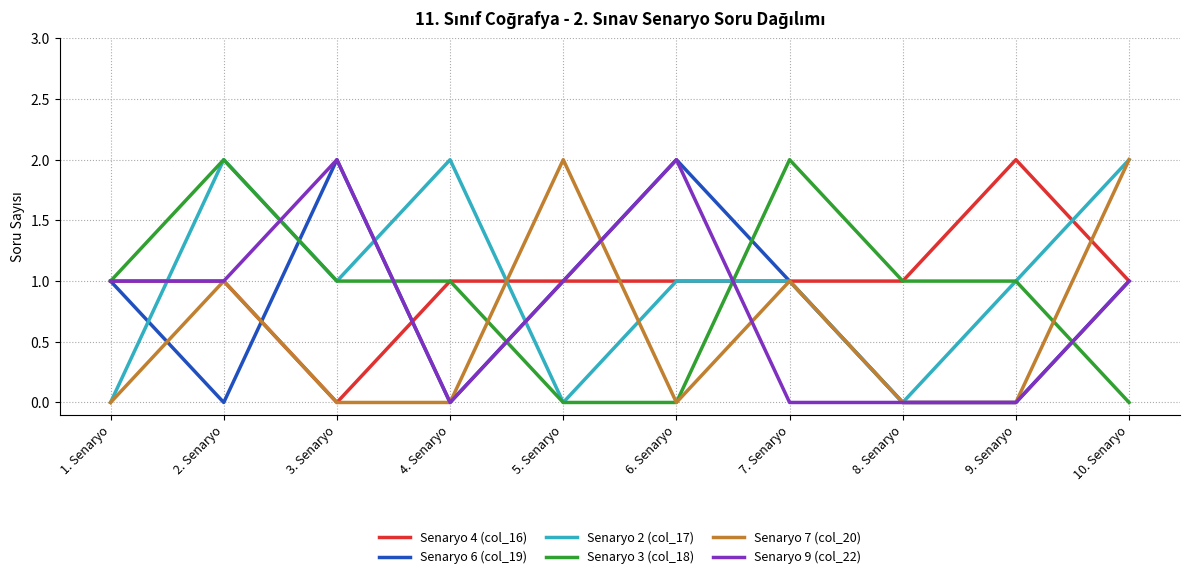

Reading left to right, extract all data points from this chart.

Senaryo 4 (col_16): 1	1	0	1	1	1	1	1	2	1
Senaryo 6 (col_19): 1	0	2	0	1	2	1	0	0	1
Senaryo 2 (col_17): 0	2	1	2	0	1	1	0	1	2
Senaryo 3 (col_18): 1	2	1	1	0	0	2	1	1	0
Senaryo 7 (col_20): 0	1	0	0	2	0	1	0	0	2
Senaryo 9 (col_22): 1	1	2	0	1	2	0	0	0	1